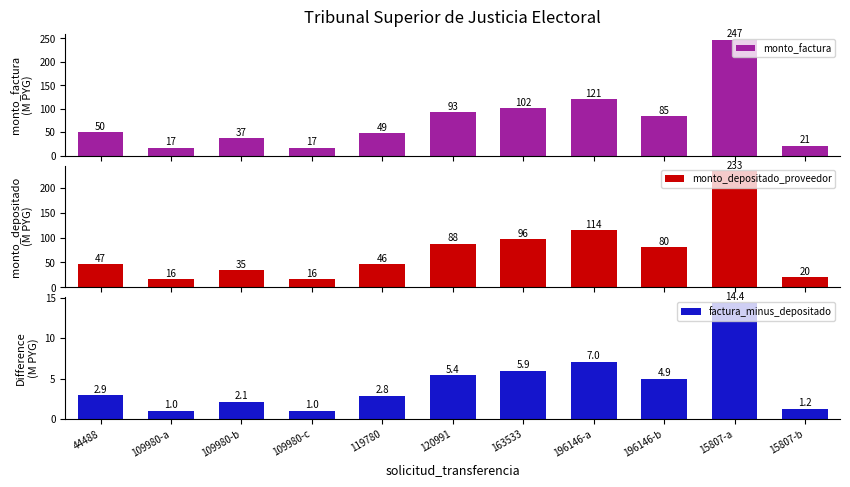

What is the lowest value of the monto_depositado_proveedor series?

16.2